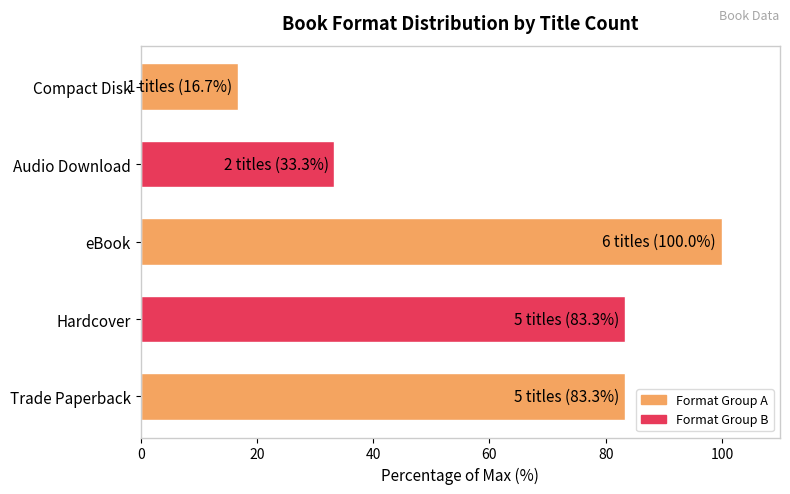

What is the minimum value shown in the chart?

16.7